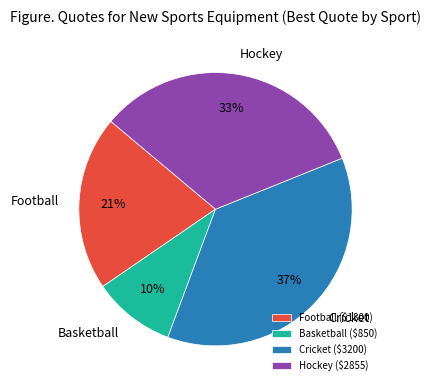

Which has a higher value, Basketball or Hockey?

Hockey